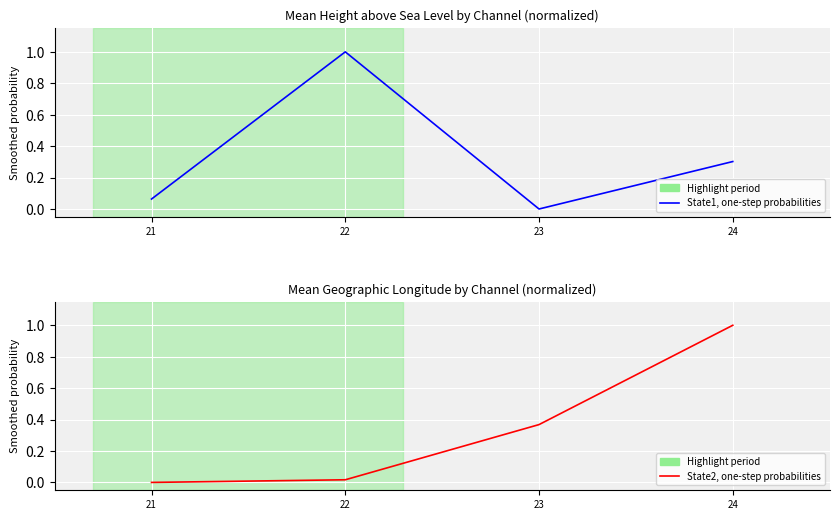

Between 24 and 23, which is larger?

24